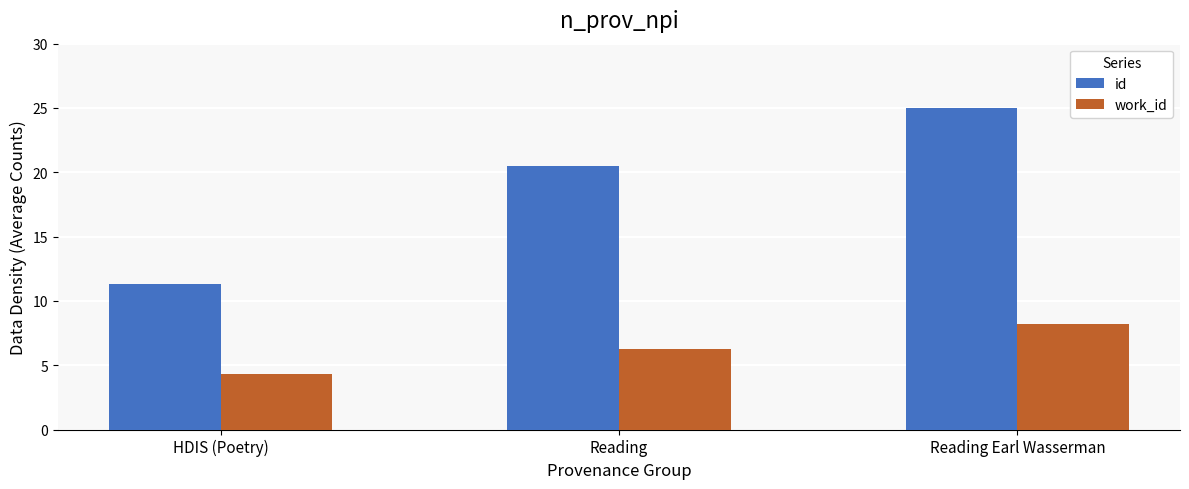

What is the difference between the highest and lowest values at HDIS (Poetry)?

7.0